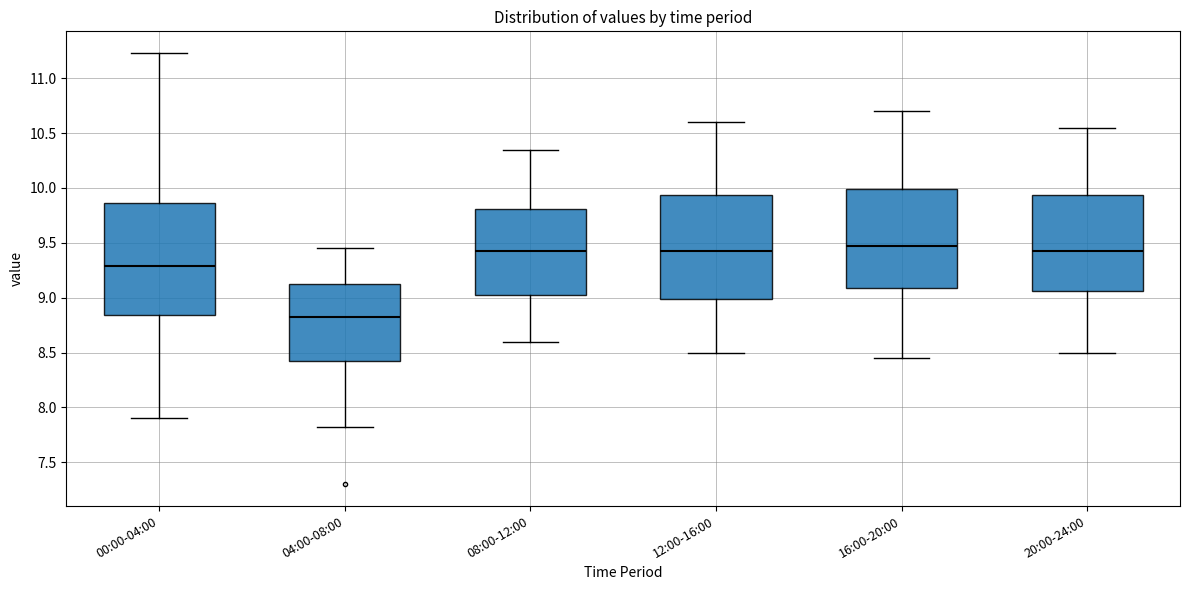

Reading left to right, read every box against the y-axis: the position of its median line, the range the box covers, and the ends of its whiskers. The values are not printed on the chart, so give them approximately, as read against the axis.

00:00-04:00: median 9.30, box 8.85 to 9.85, whiskers 7.90 to 11.25
04:00-08:00: median 8.85, box 8.40 to 9.15, whiskers 7.80 to 9.45
08:00-12:00: median 9.45, box 9.05 to 9.80, whiskers 8.60 to 10.35
12:00-16:00: median 9.45, box 9.00 to 9.95, whiskers 8.50 to 10.60
16:00-20:00: median 9.50, box 9.10 to 10.00, whiskers 8.45 to 10.70
20:00-24:00: median 9.45, box 9.05 to 9.95, whiskers 8.50 to 10.55